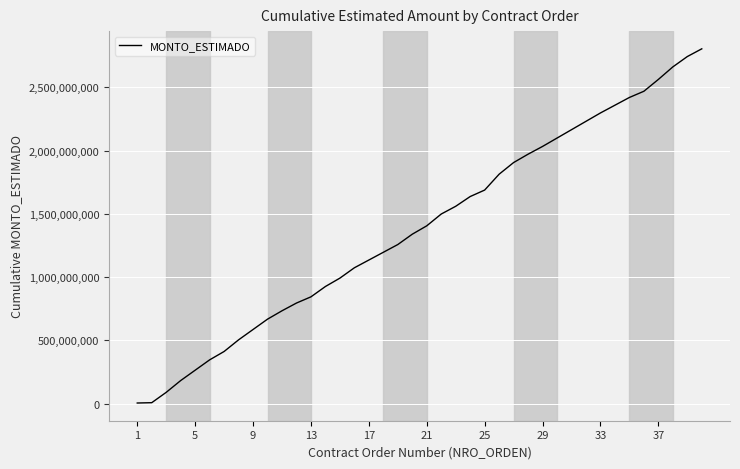

What is the average value?

1391605200